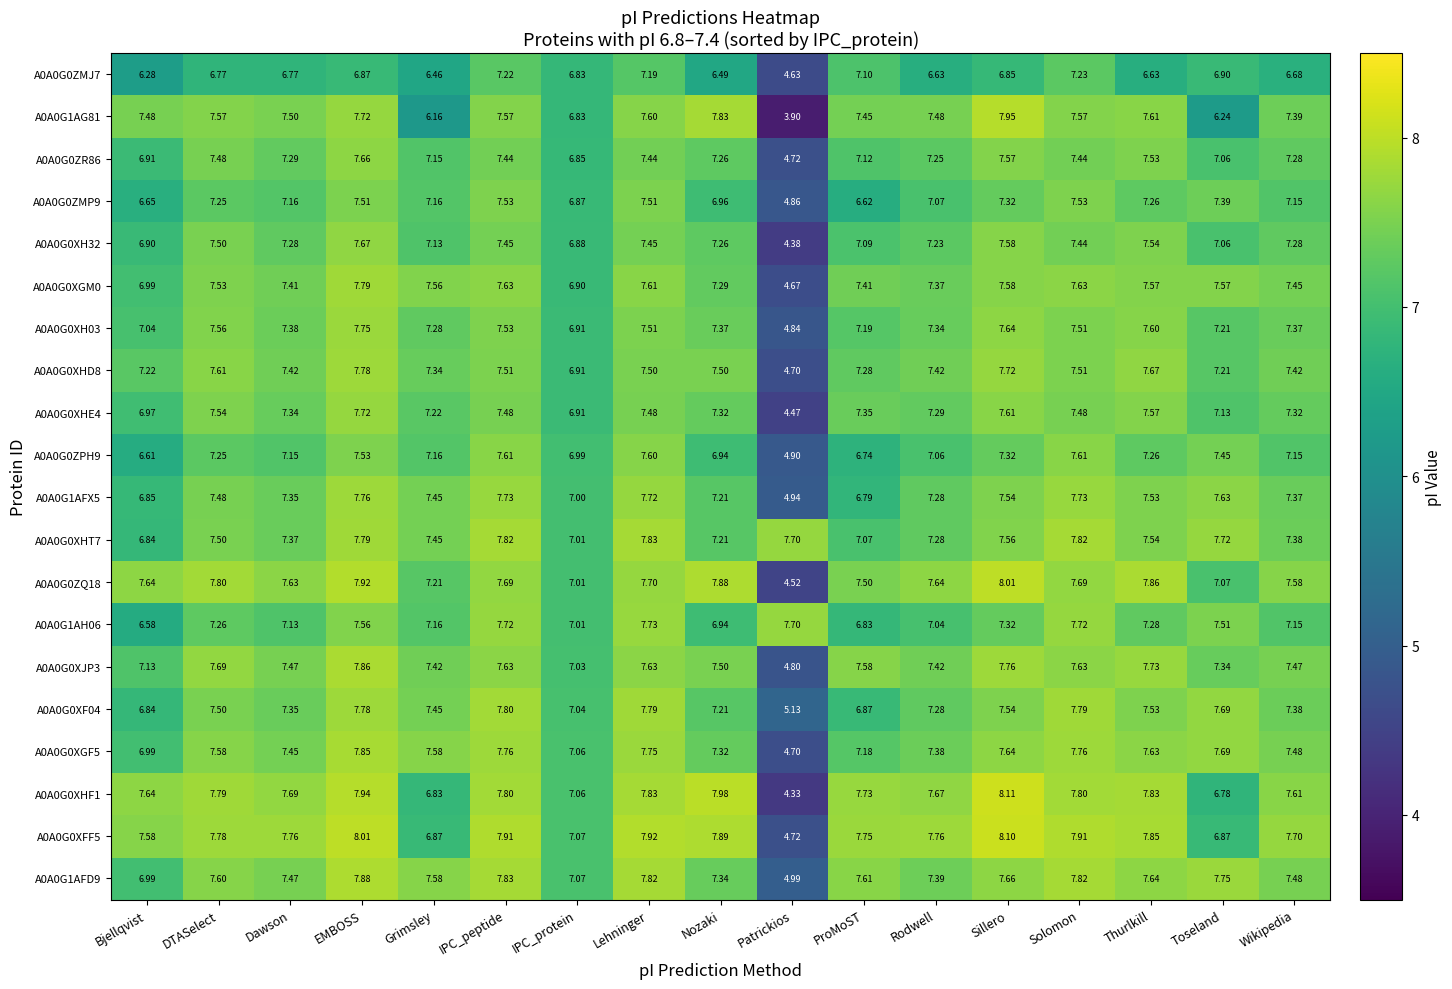

At which label does A0A0G0XHE4 reach its peak?

EMBOSS